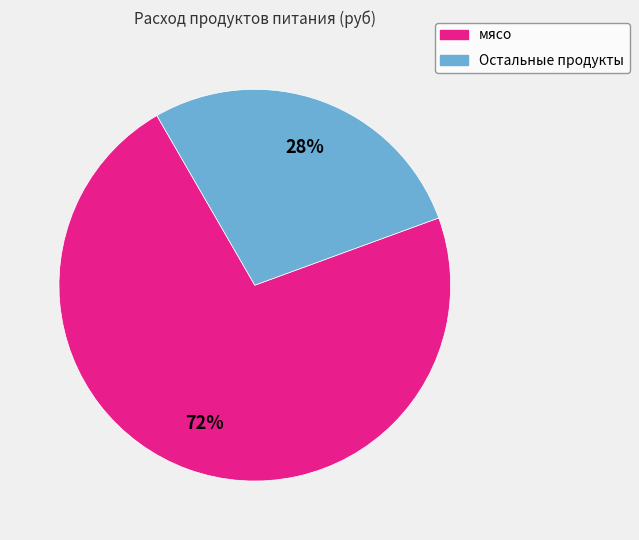

Is there a majority slice in this chart?

Yes